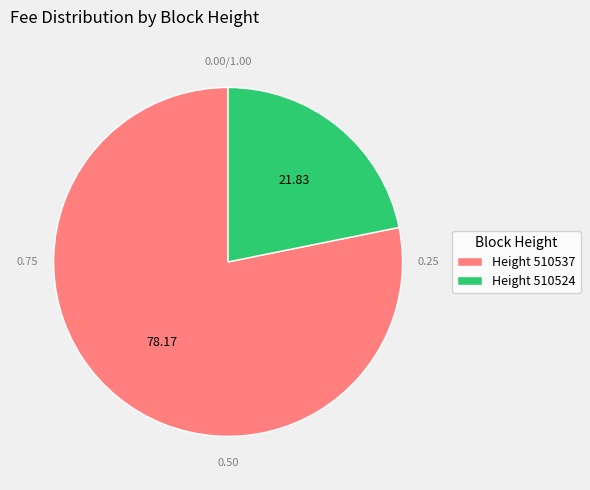

Rank the categories by value from highest to lowest.

Height 510537, Height 510524